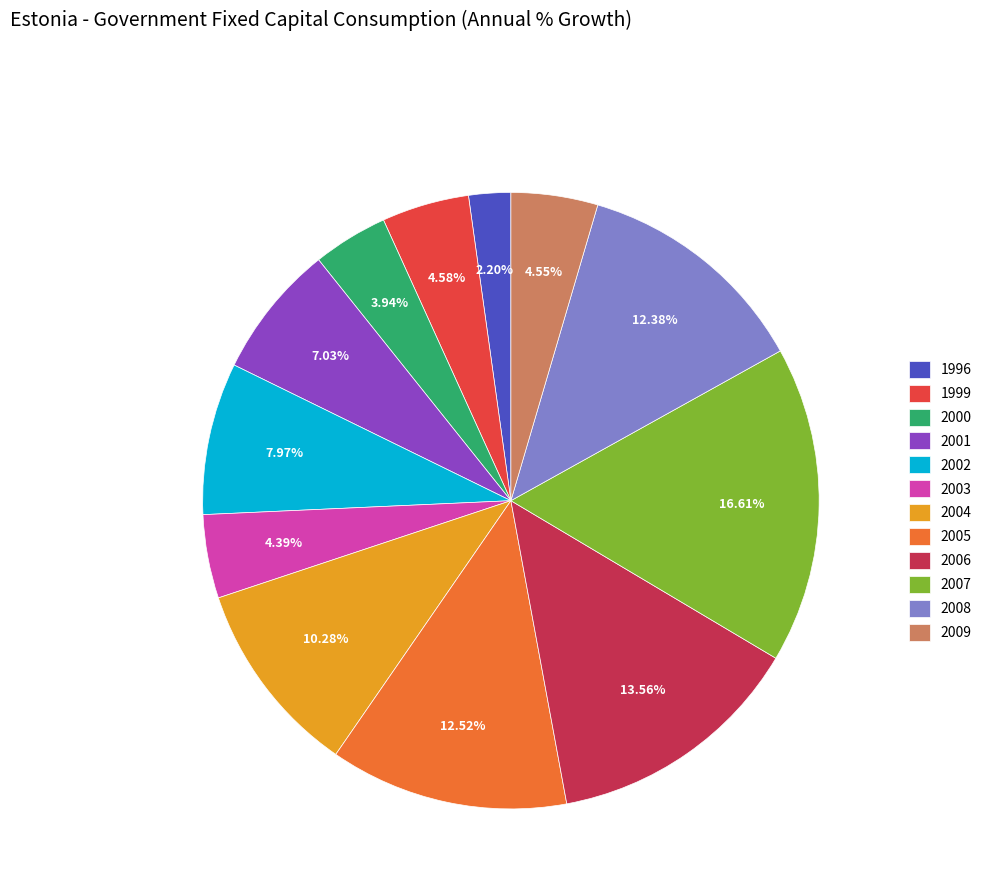

Is the sum of 2004 and 2009 greater than half?

No